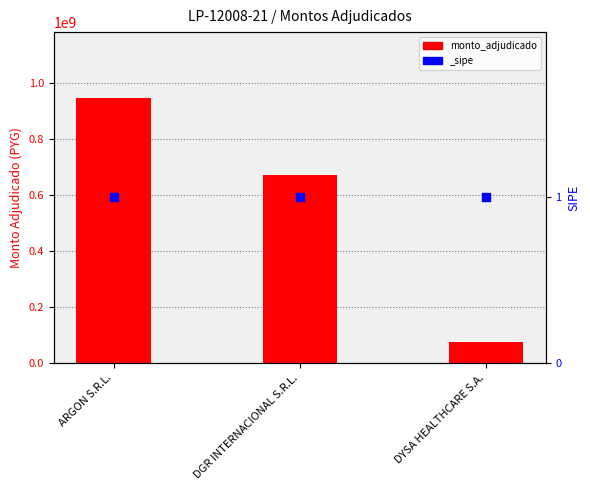

What is the change in value from ARGON S.R.L. to DGR INTERNACIONAL S.R.L.?

-274360000